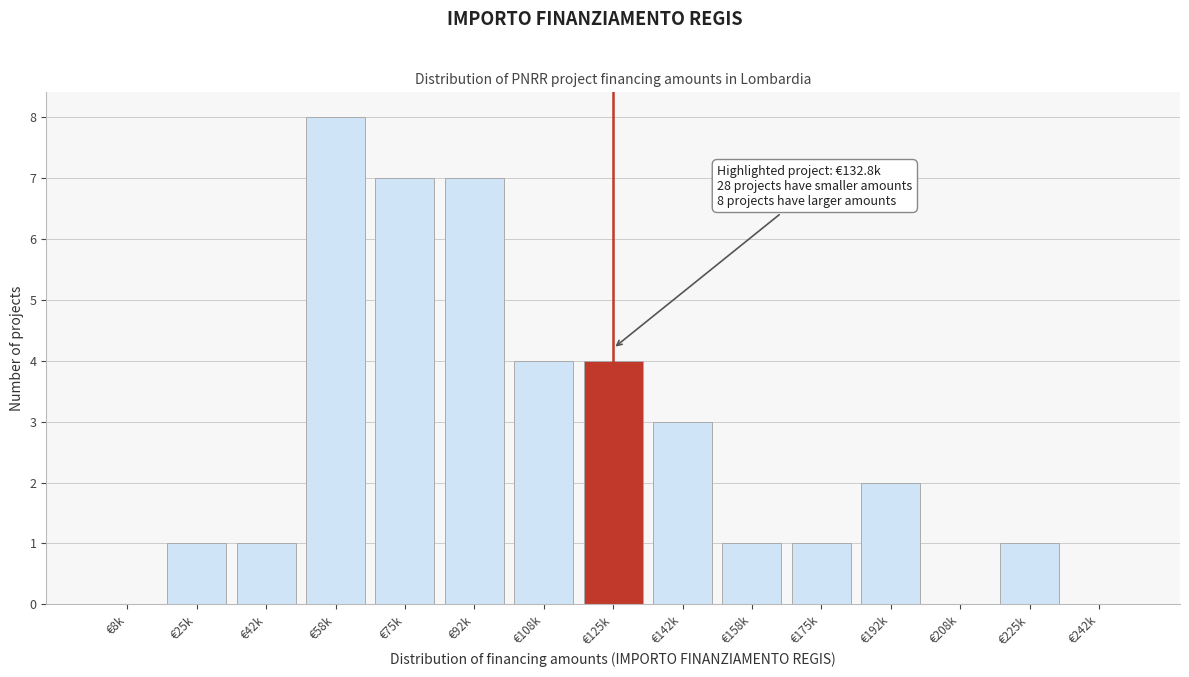

Reading right to left, what are all the values shown in this chart?

€242k=0	€225k=1	€208k=0	€192k=2	€175k=1	€158k=1	€142k=3	€125k=4	€108k=4	€92k=7	€75k=7	€58k=8	€42k=1	€25k=1	€8k=0